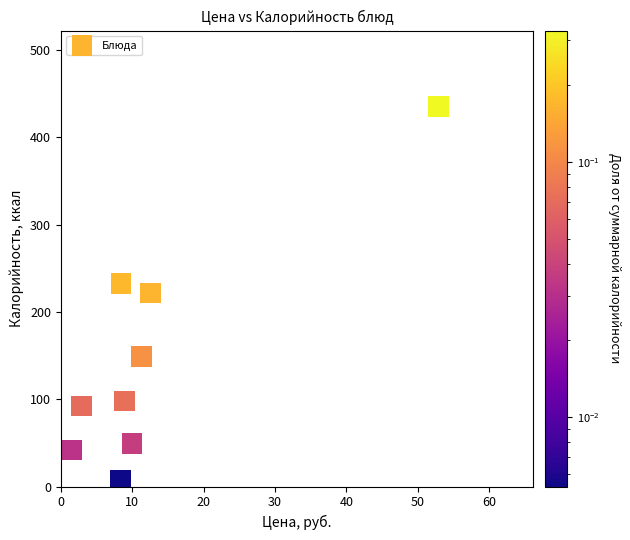

What is the average Y value?

147.4